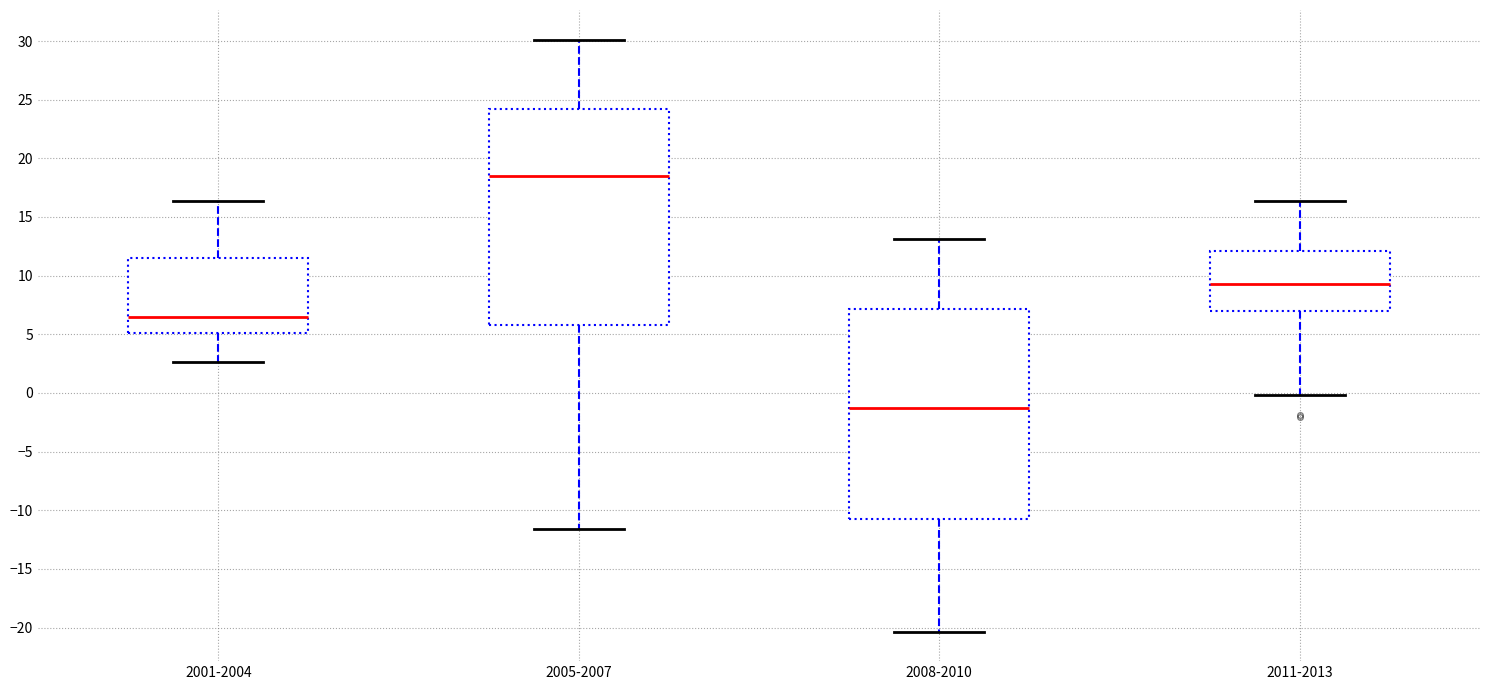

Reading left to right, transcribe this box plot: for each box, give where its median line is, the range the box spans, and where its two whiskers end, as read against the y-axis. The values are not printed on the chart, so give them approximately, as read against the axis.

2001-2004: median 6.5, box 5.0 to 11.5, whiskers 2.5 to 16.5
2005-2007: median 18.5, box 6.0 to 24.0, whiskers -11.5 to 30.0
2008-2010: median -1.5, box -10.5 to 7.0, whiskers -20.5 to 13.0
2011-2013: median 9.5, box 7.0 to 12.0, whiskers 0.0 to 16.5